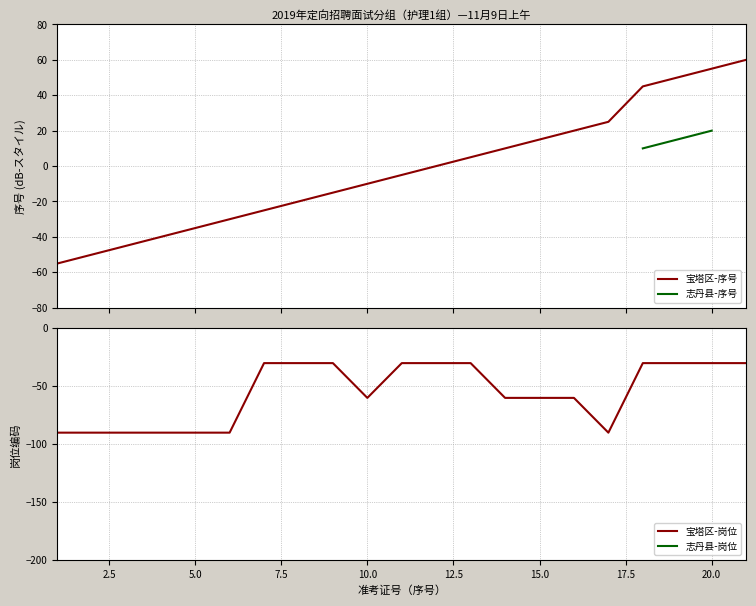

Where is 宝塔区-岗位 nearest to the value -60?

10.0